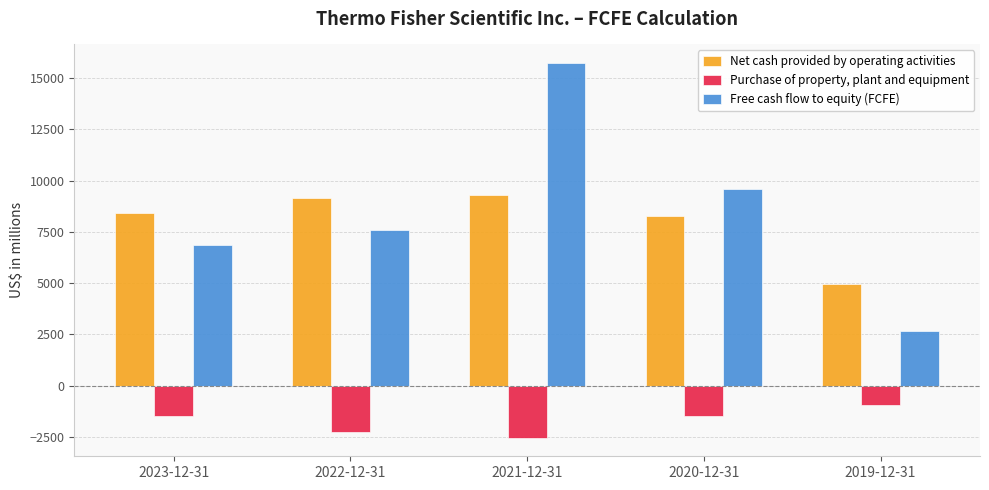

What is the difference between the maximum and minimum values in the Free cash flow to equity (FCFE) series?

13042